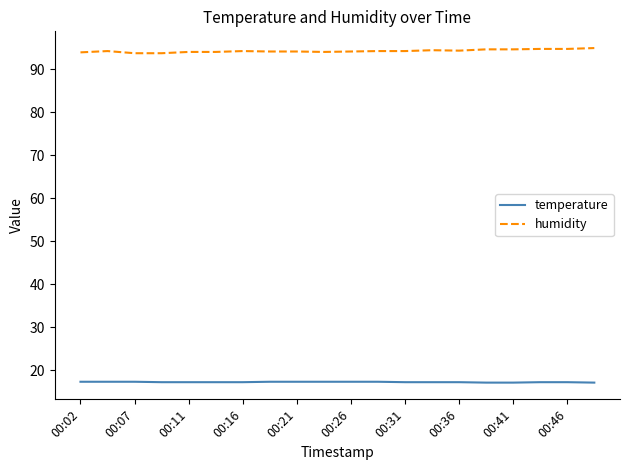

Which series has the largest total across all categories?

humidity